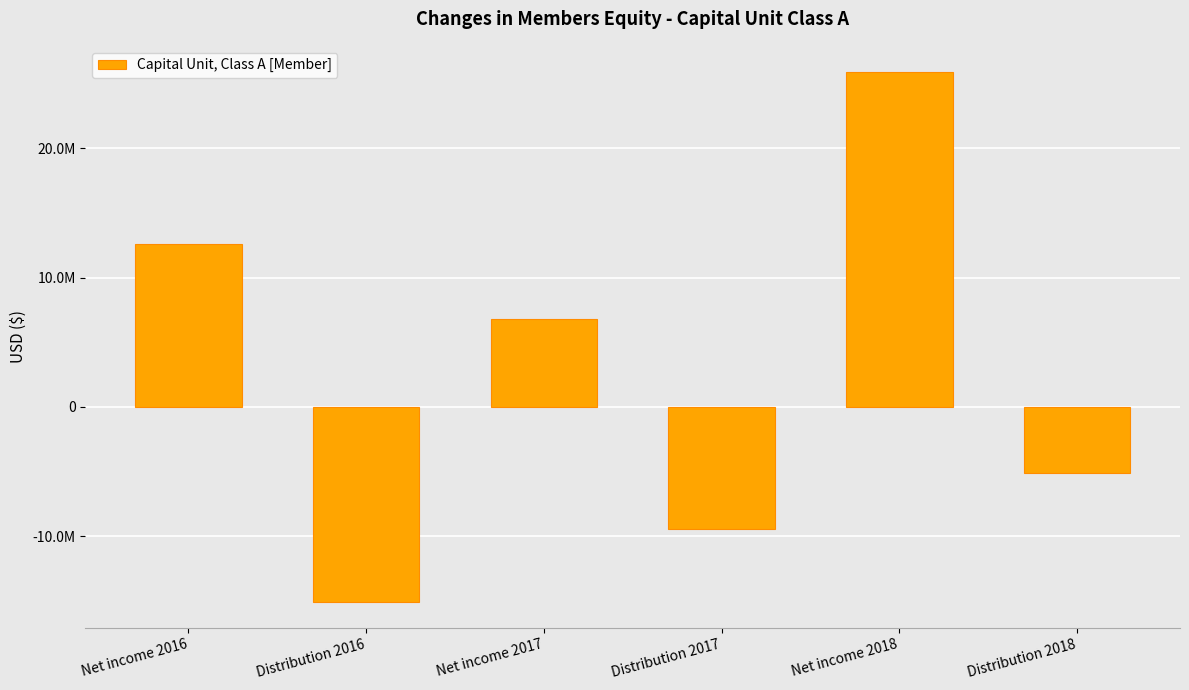

What is the change in value from Net income 2017 to Distribution 2018?

-11842371